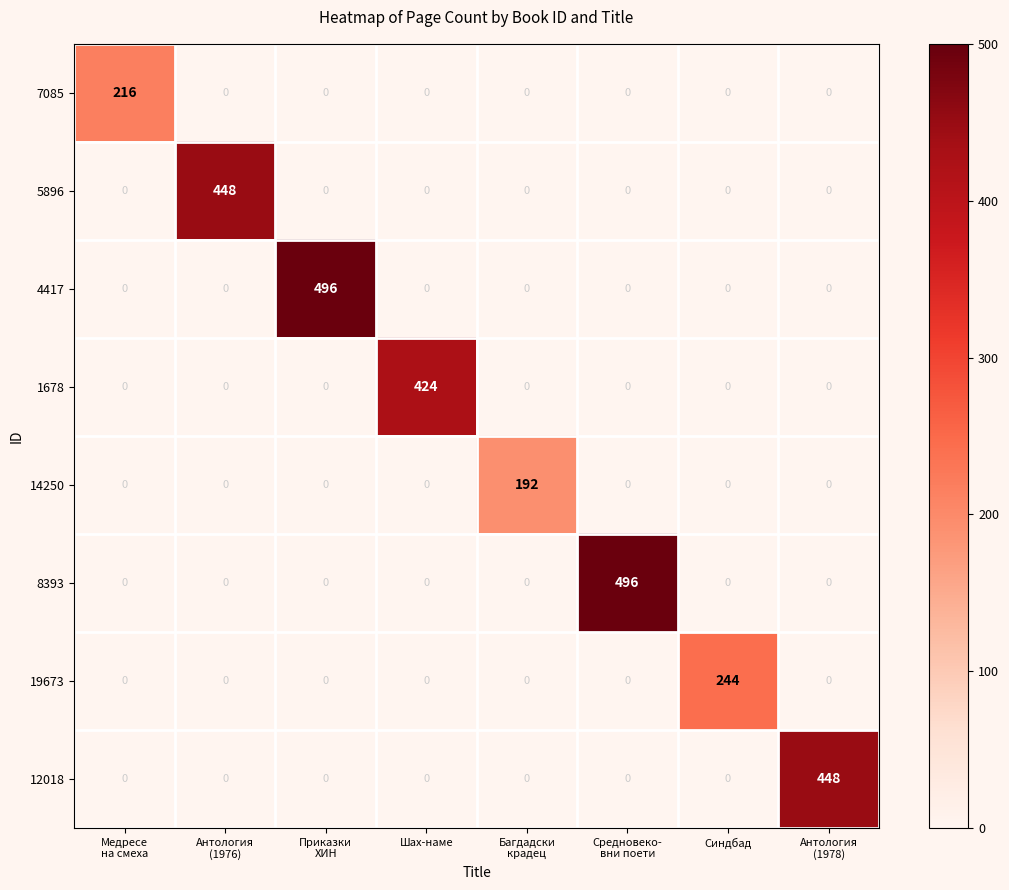

The 1678 series shows 731 at Шах-наме. True or false?

False